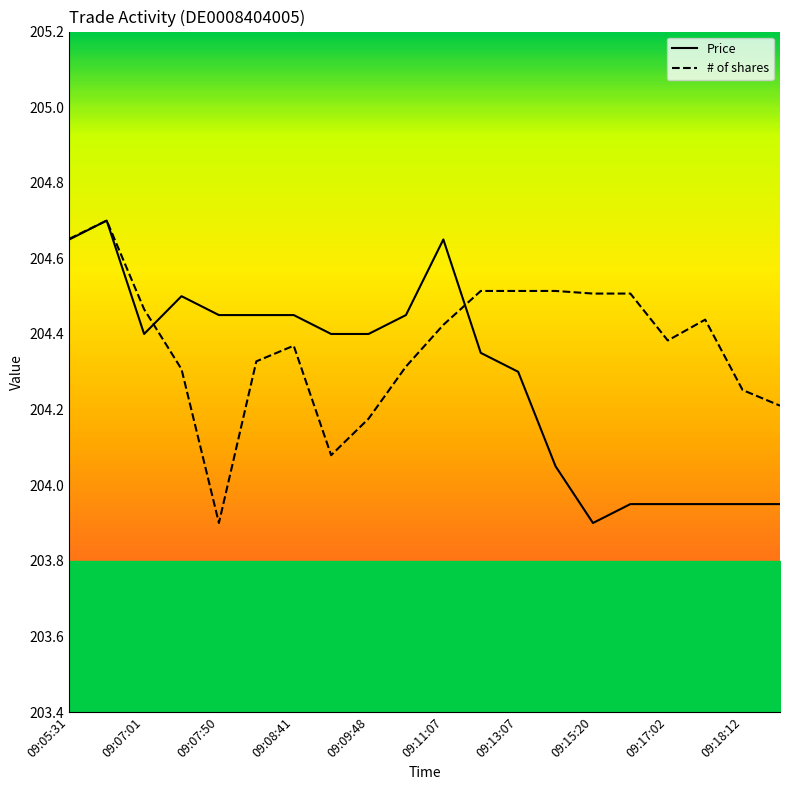

What is the lowest value of the # of shares series?

203.9